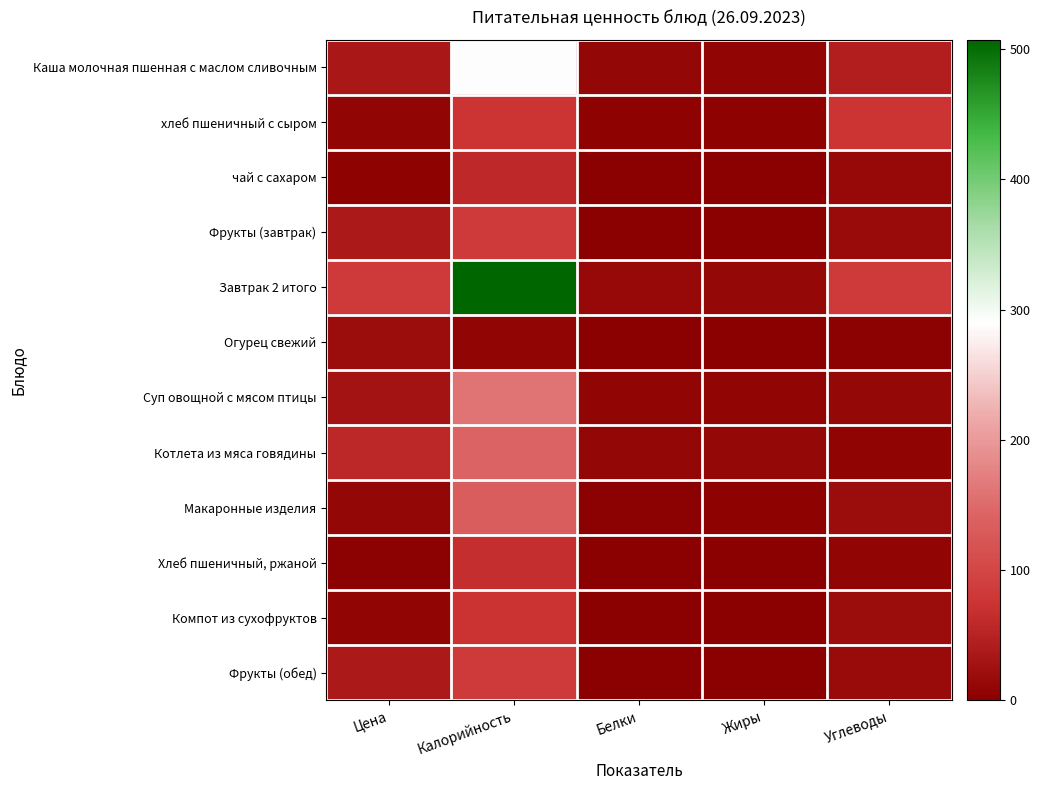

How many categories are shown in the chart?

5